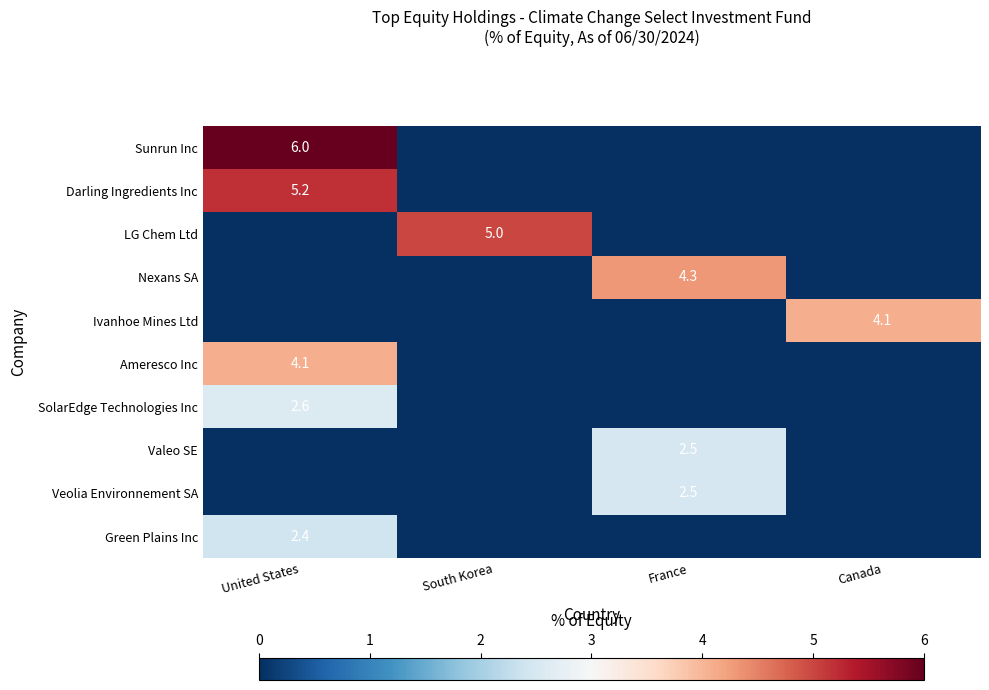

The value of Sunrun Inc at United States is 6.0. True or false?

True